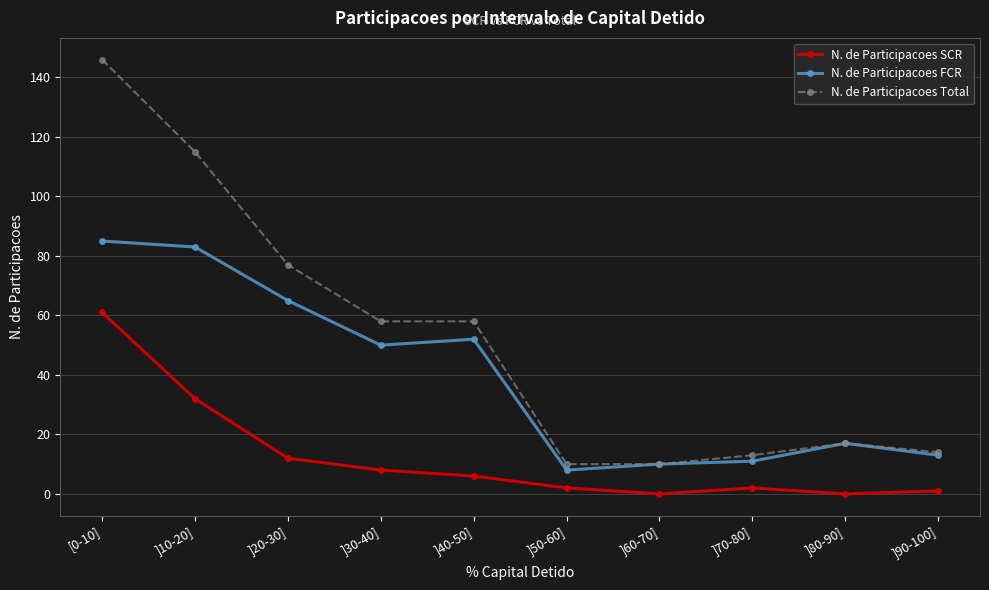

What is the label of the 3rd point from the left?

]20-30]